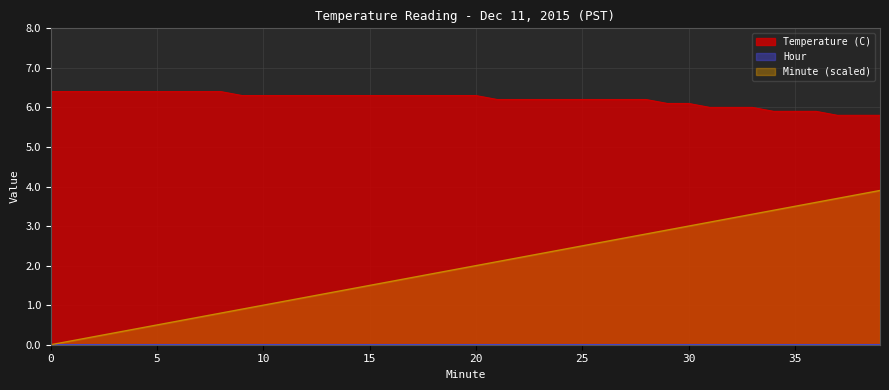

What is the value of the Temperature (C) point at the 24th from the left?

6.2